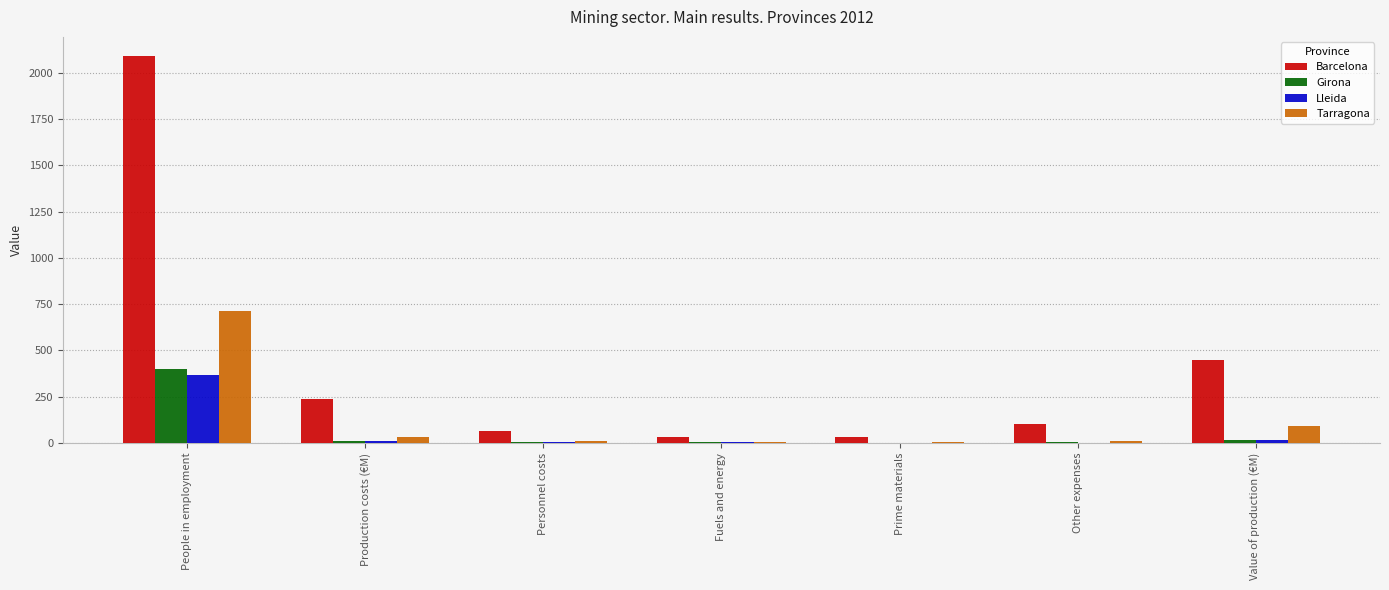

Which series has the largest total across all categories?

Barcelona